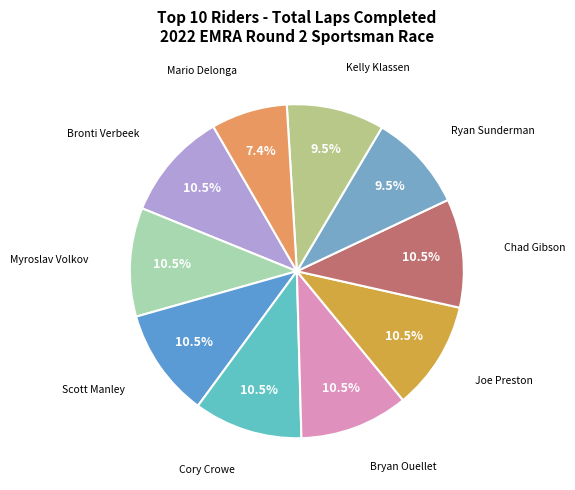

To the nearest percent, what is the difference between the largest and smallest slice percentages?

3%